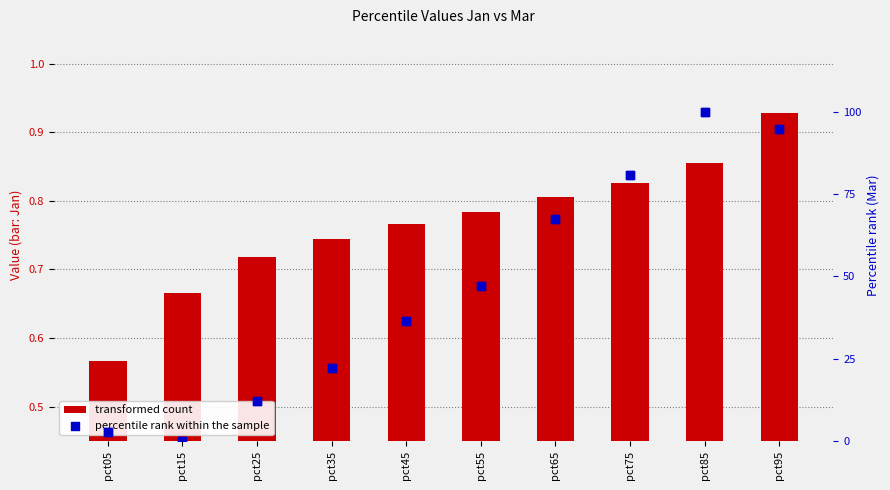

At which category is the sum across all series the highest?

pct85